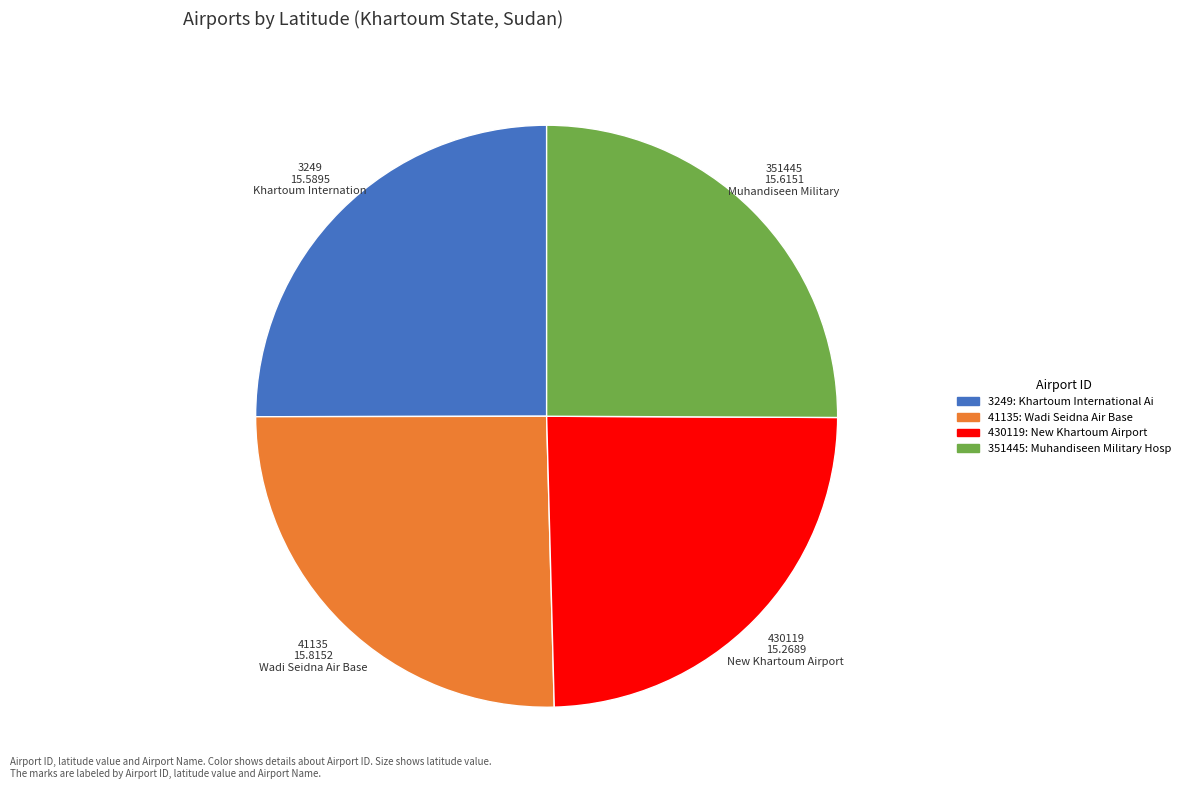

Is there a majority slice in this chart?

No